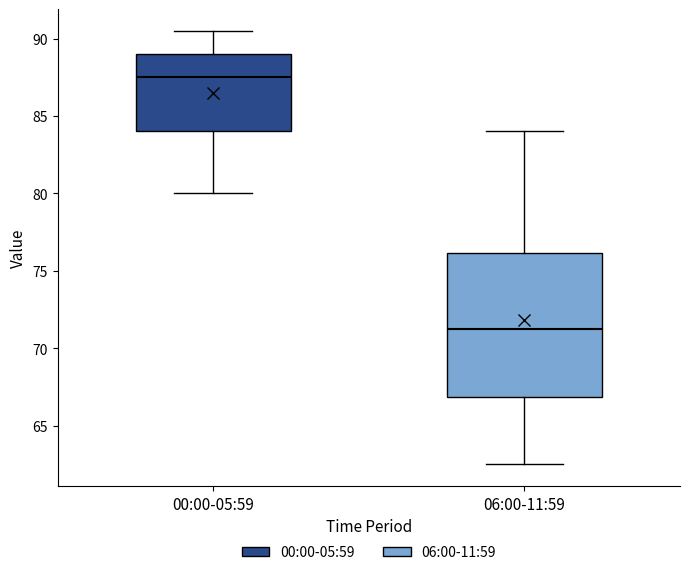

Reading left to right, read every box against the y-axis: the position of its median line, the range the box covers, and the ends of its whiskers. The values are not printed on the chart, so give them approximately, as read against the axis.

00:00-05:59: median 87.5, box 84.0 to 89.0, whiskers 80.0 to 90.5
06:00-11:59: median 71.5, box 67.0 to 76.0, whiskers 62.5 to 84.0